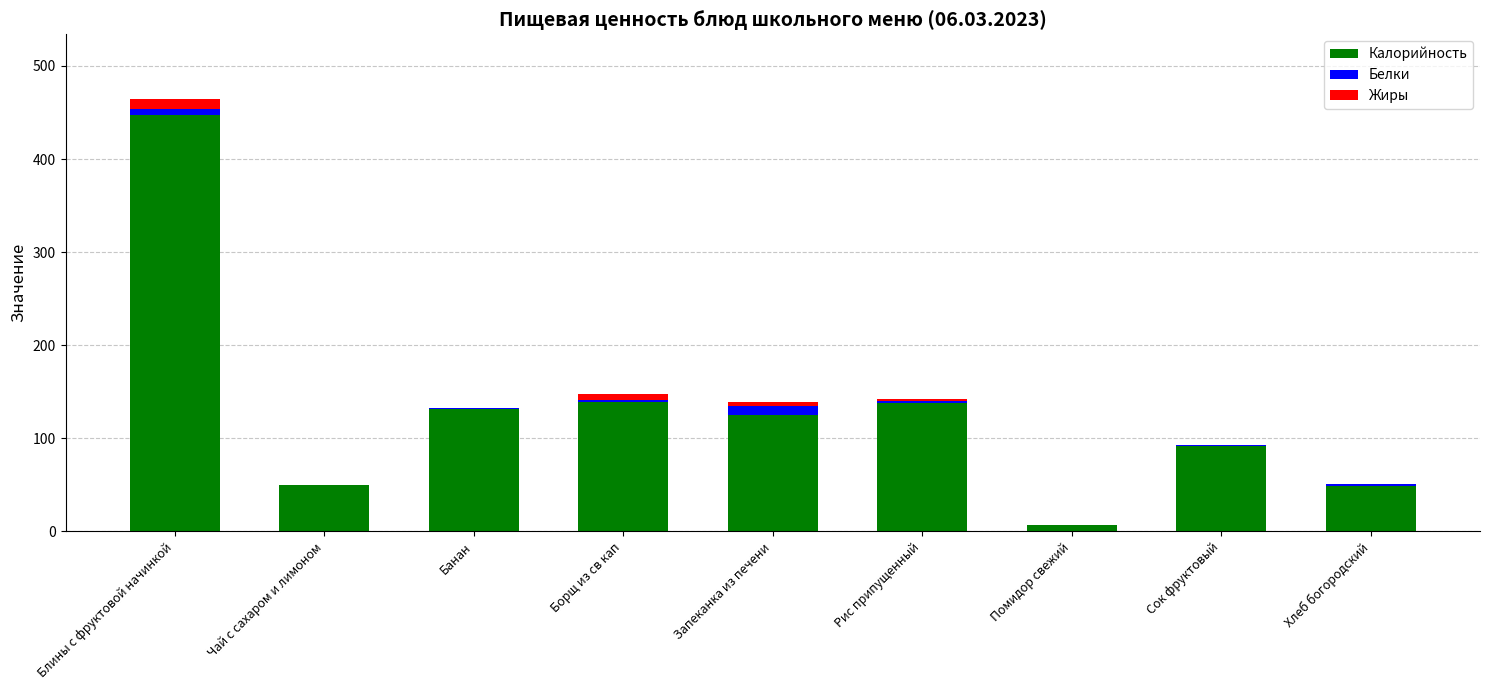

What is the sum of all Калорийность values?

1177.5